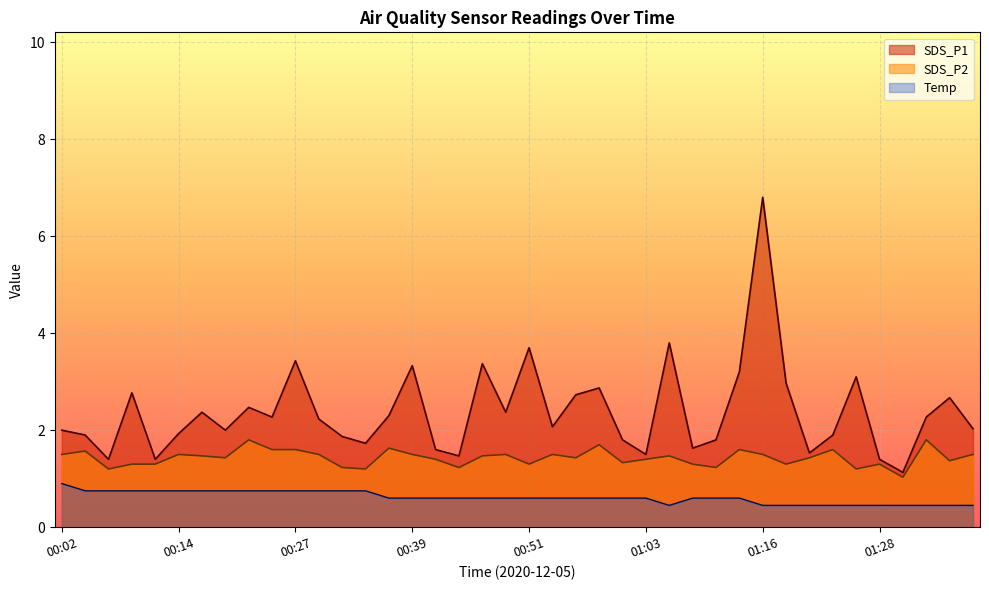

How many data points in SDS_P1 are less than 2?

16